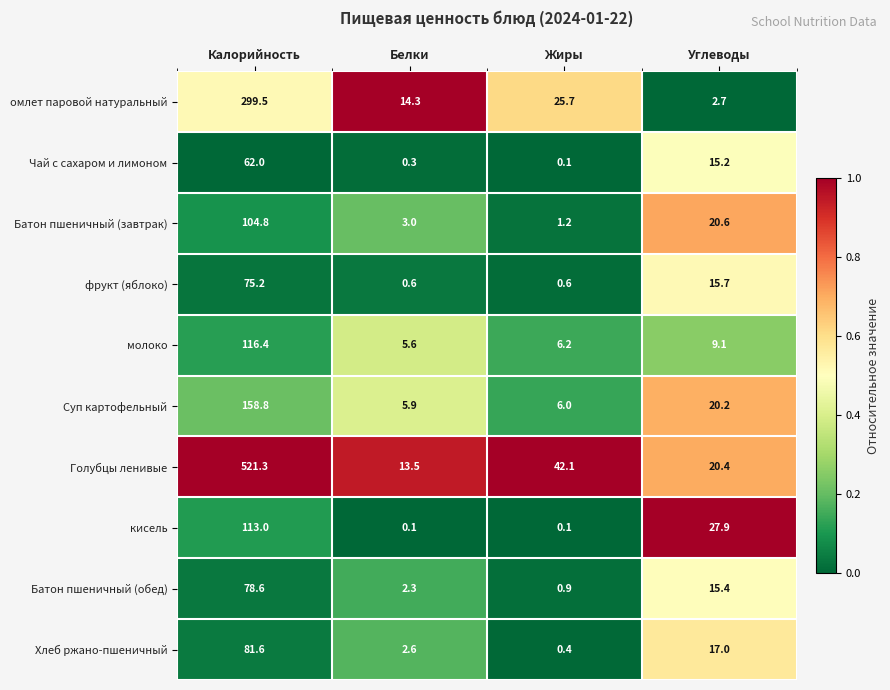

What is the sum of all Хлеб ржано-пшеничный values?

101.6